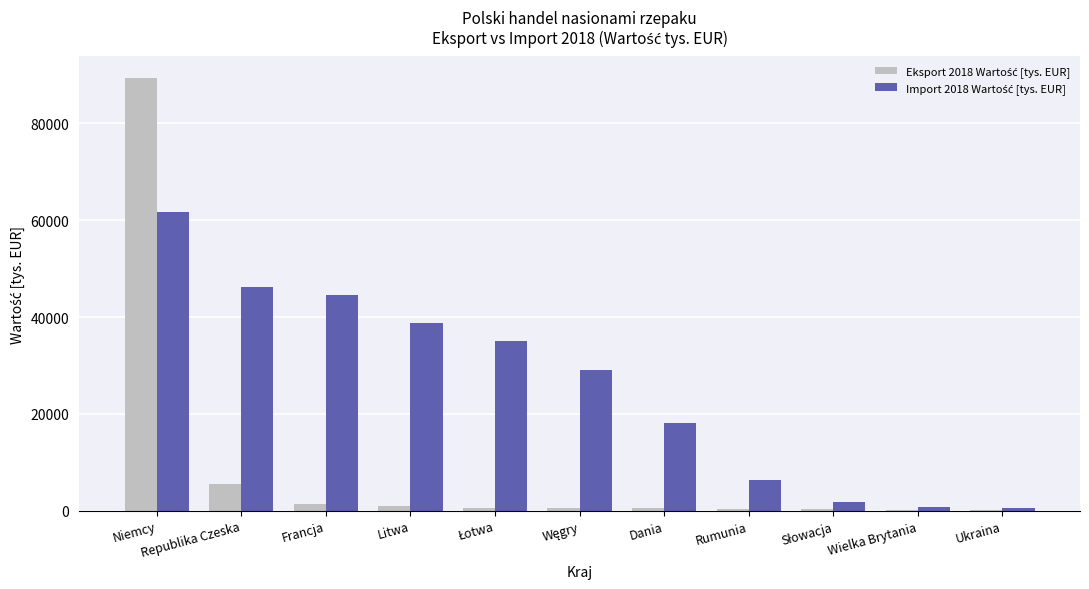

How many groups of bars are there?

11